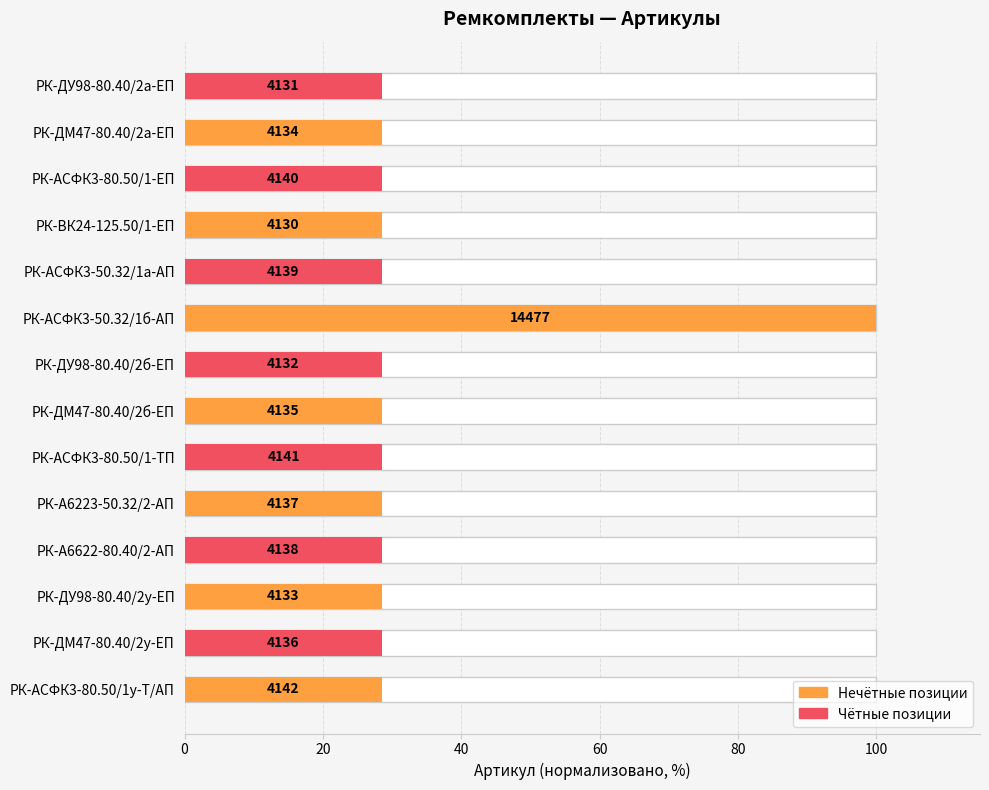

Are the bars horizontal?

Yes